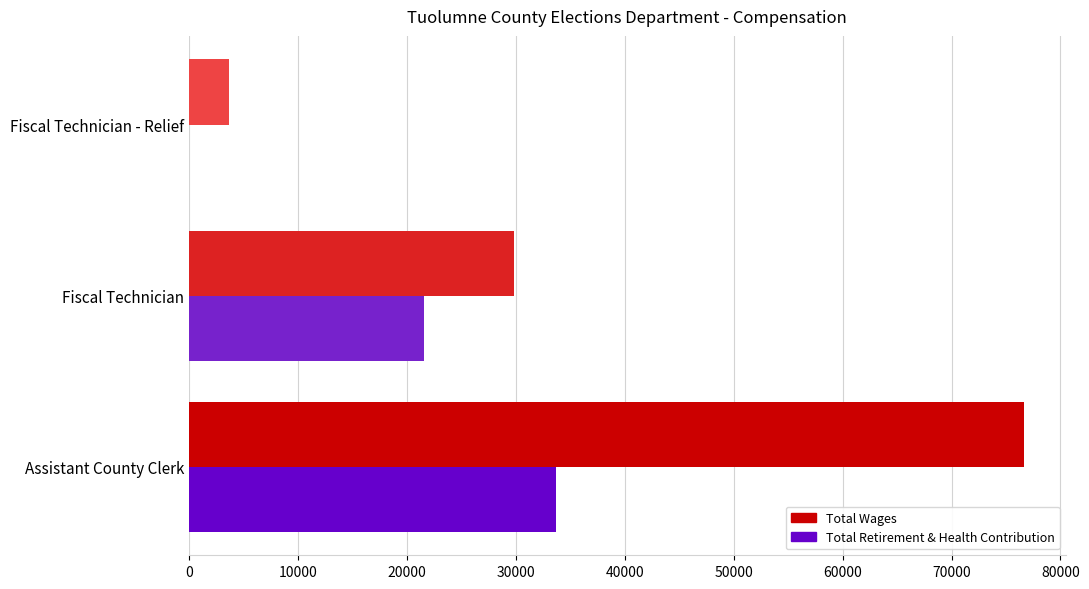

At which category is the sum across all series the highest?

Assistant County Clerk